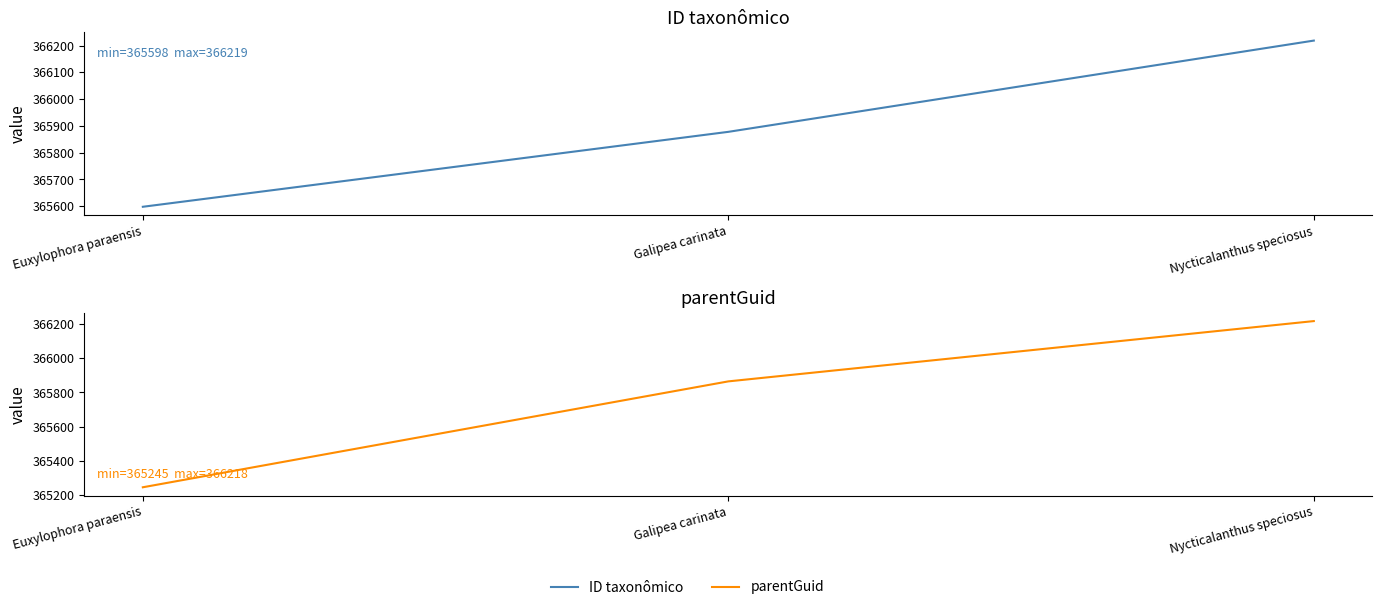

Reading left to right, transcribe all the data shown in this chart.

ID taxonômico: 365598	365878	366219
parentGuid: 365245	365865	366218